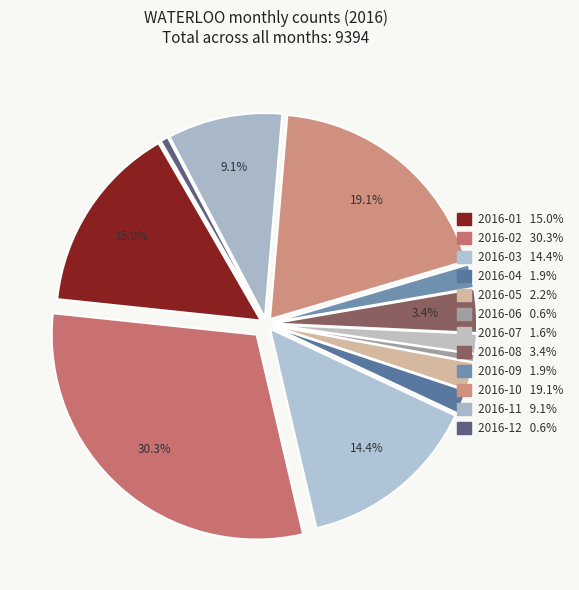

How many segments does this pie chart have?

12